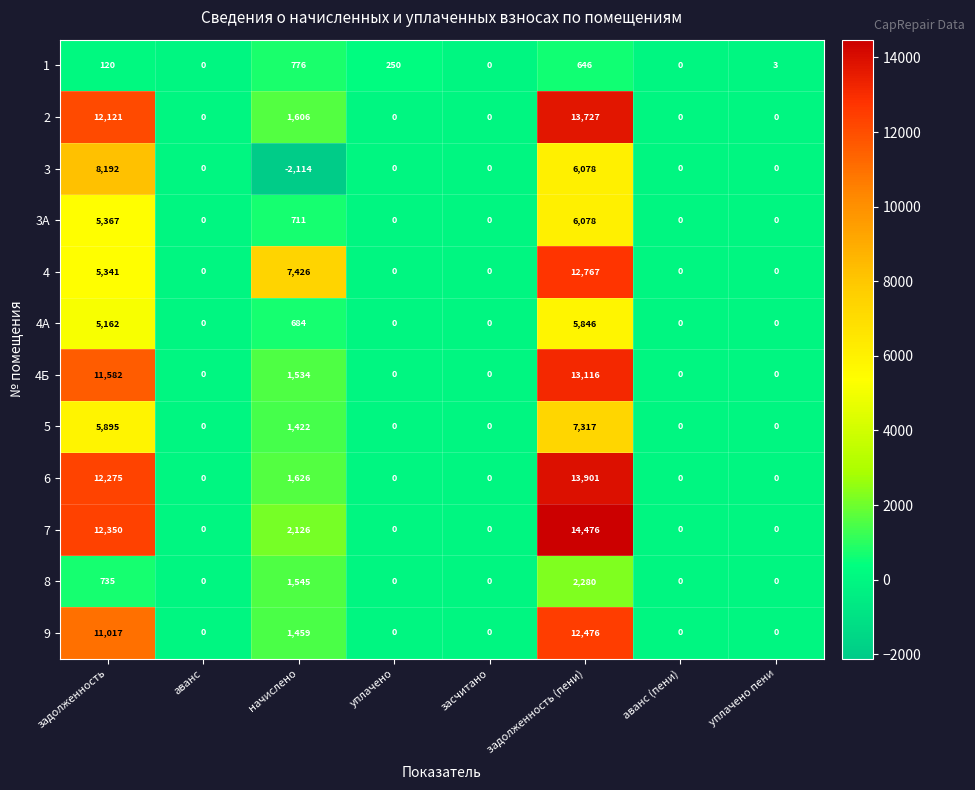

Which series has the largest range (max minus min)?

7